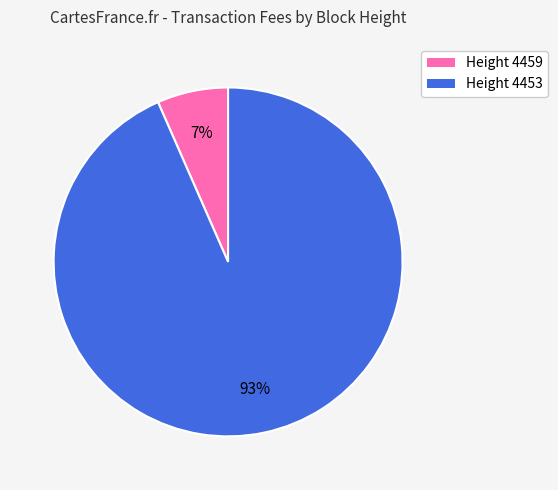

How many segments does this pie chart have?

2